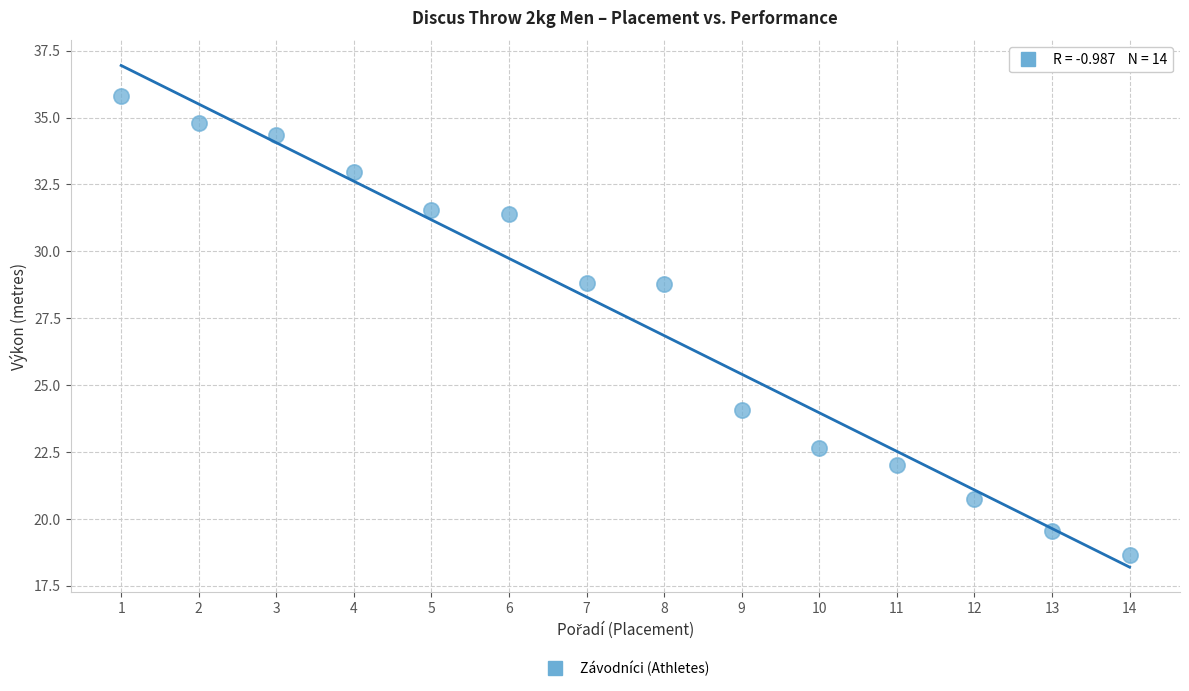

What is the range of X values (max minus min)?

13.0